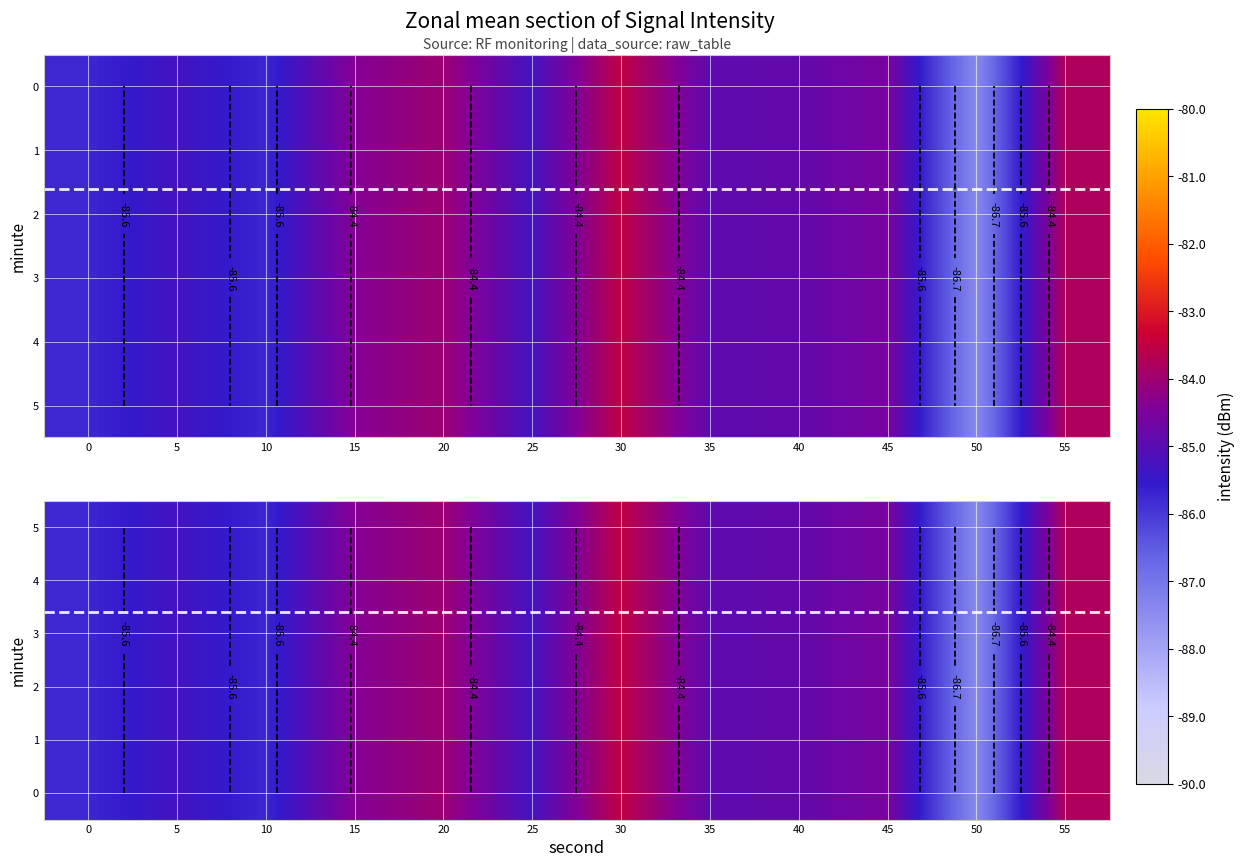

The value of 4 at 45 is -84.5. True or false?

True